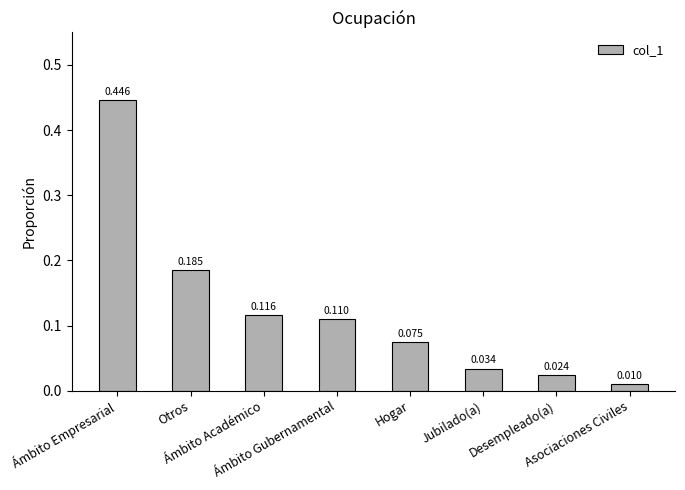

What is the change in value from Ámbito Empresarial to Desempleado(a)?

-0.4